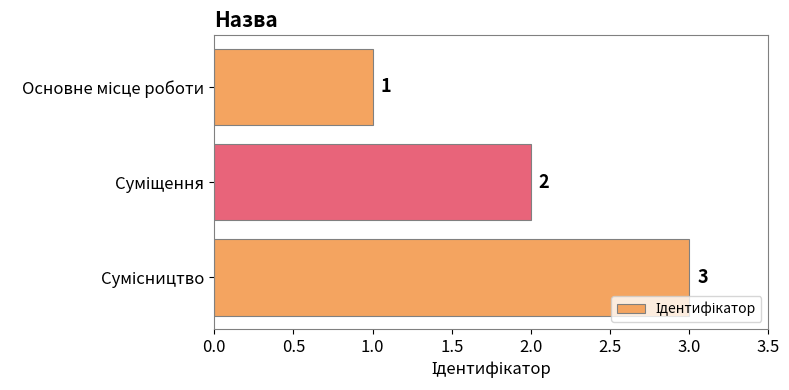

What is the sum of all values?

6